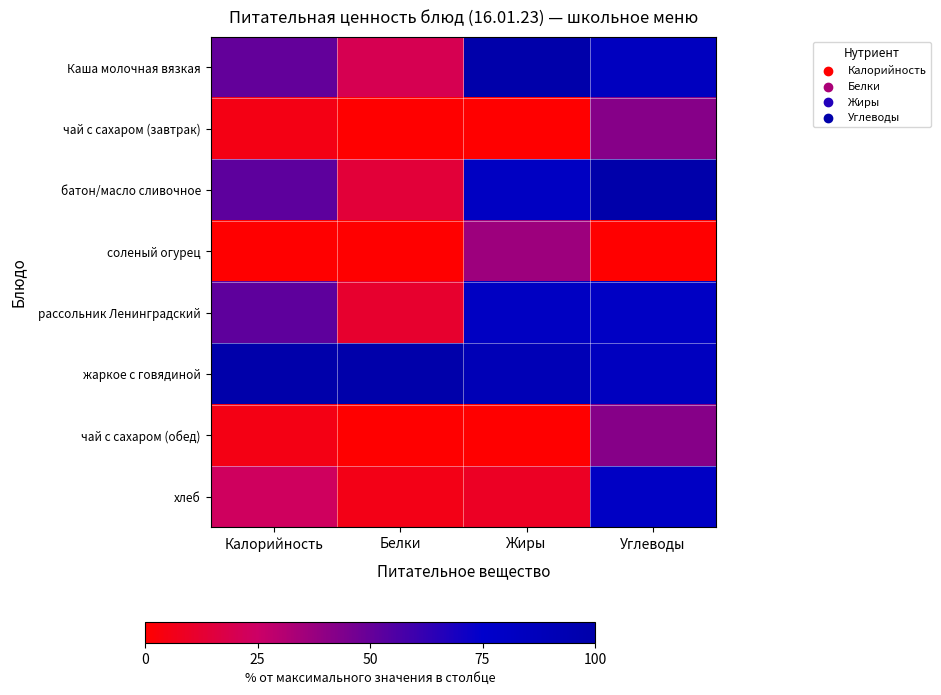

Which category has the lowest value across all series?

Белки